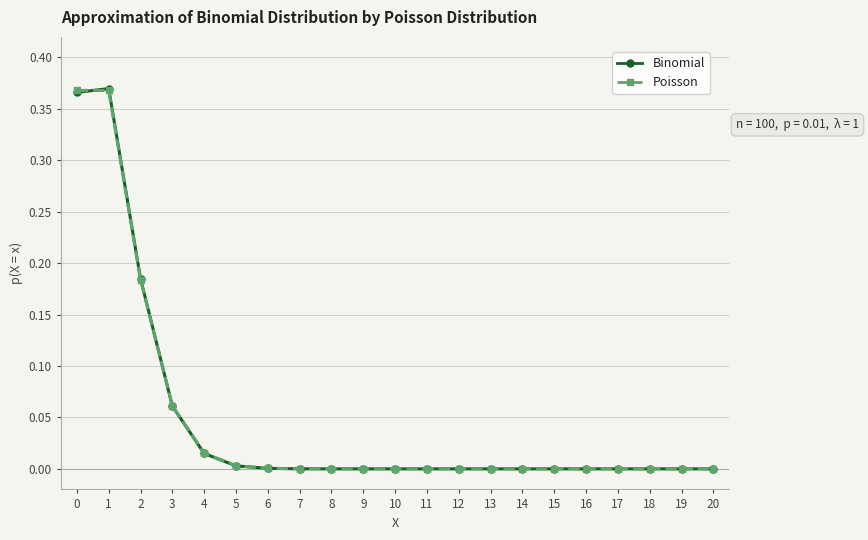

Which series changed the most between 2 and 18?

Binomial